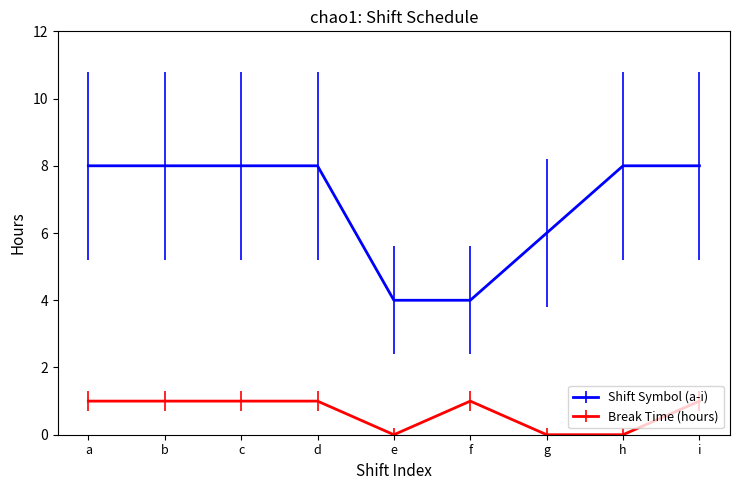

True or false: Shift Symbol (a-i) and Break Time (hours) cross at least once.

False